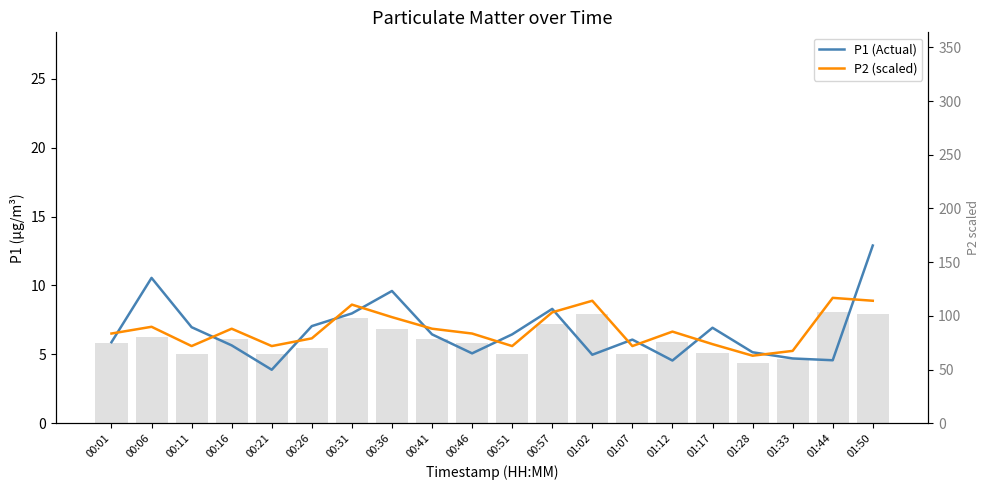

What are all the series names shown in the legend?

P1 (Actual), P2 (scaled)